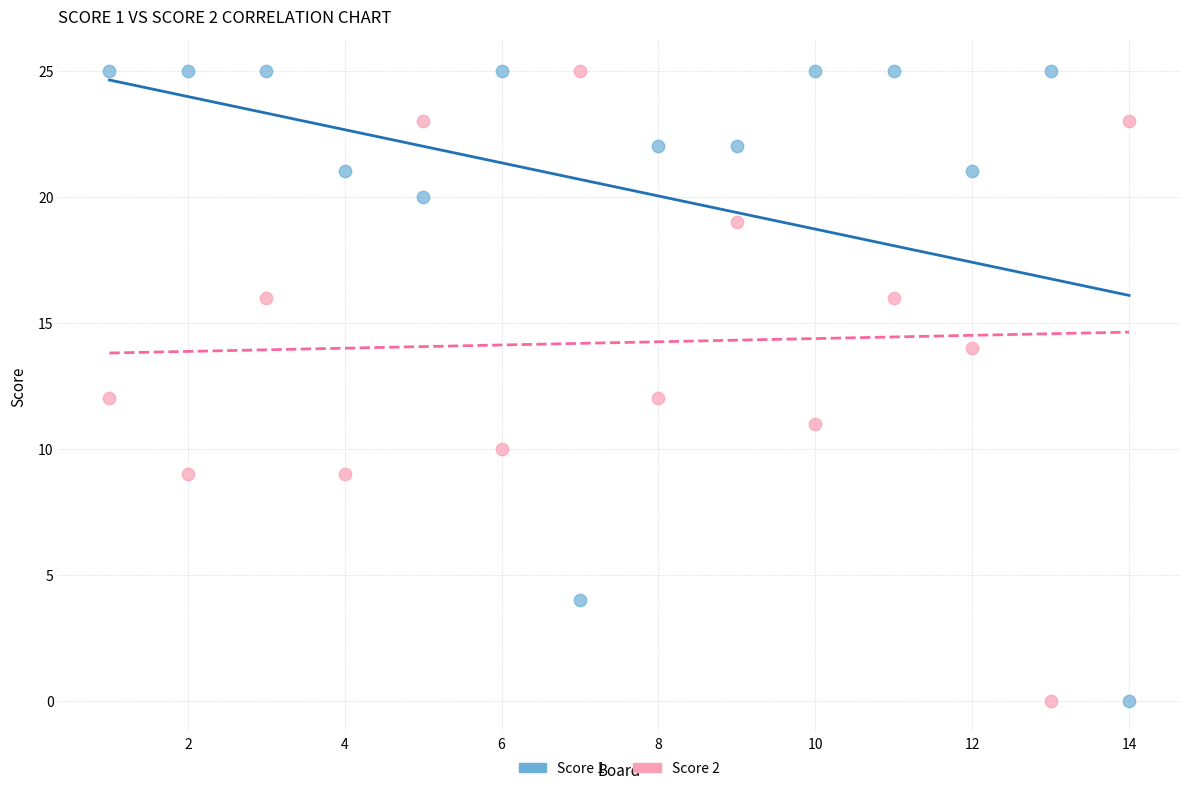

What is the X range (max minus min) for the scatter plot?

13